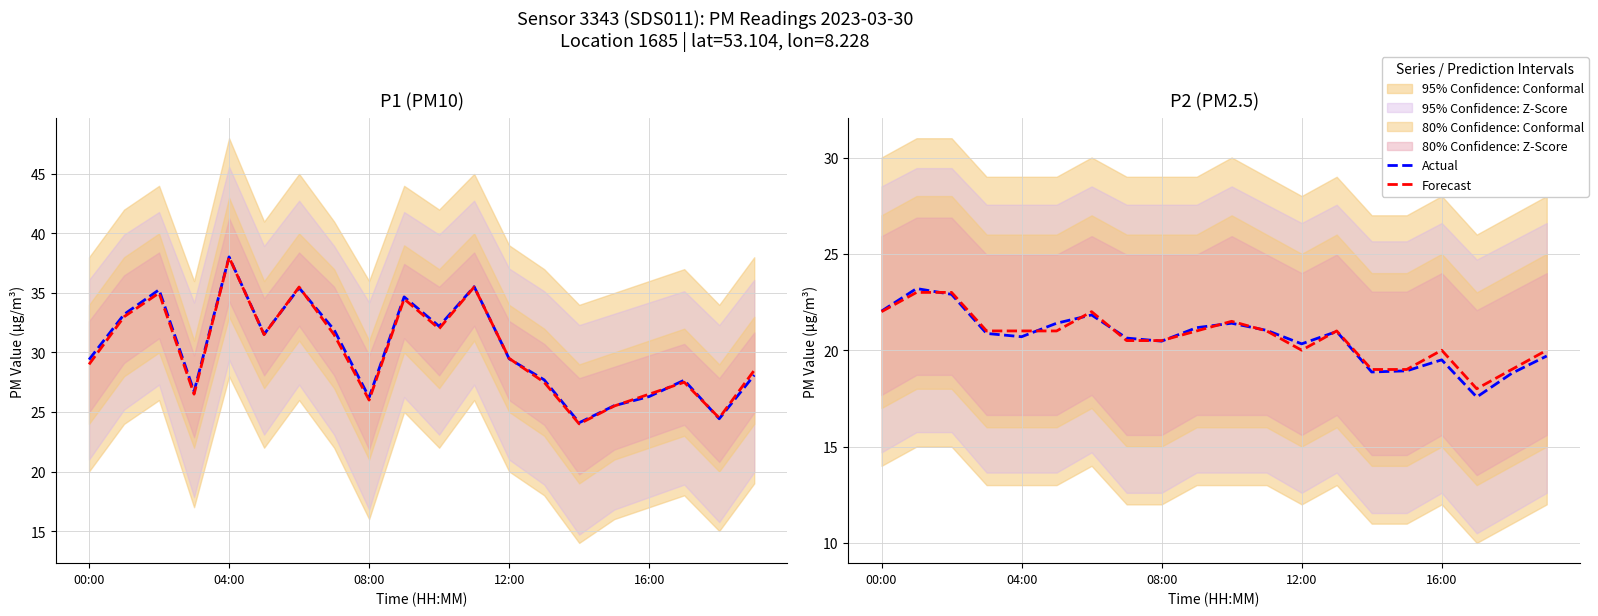

Between 8 and 15, which is larger?

8